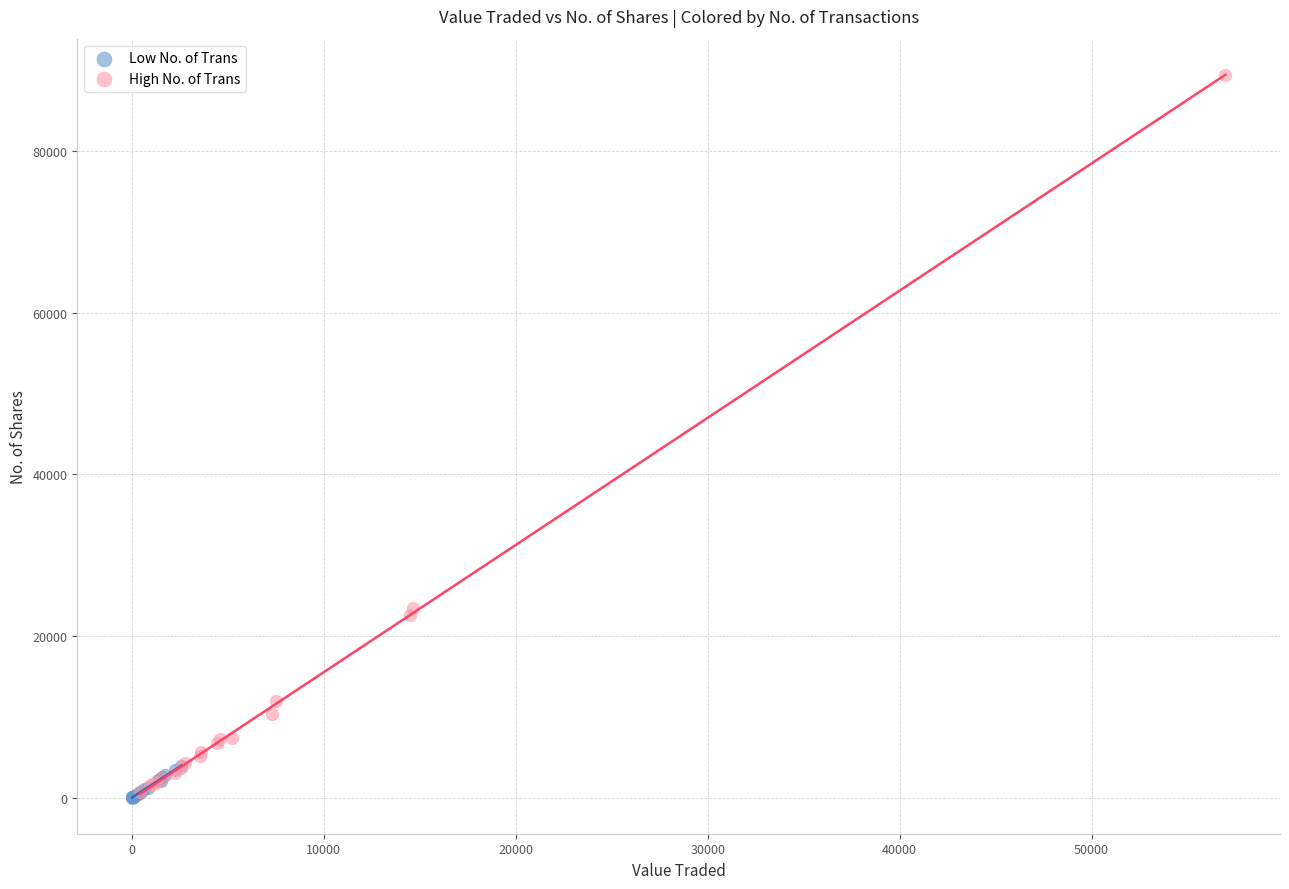

Which series contains the highest Y value?

High No. of Trans